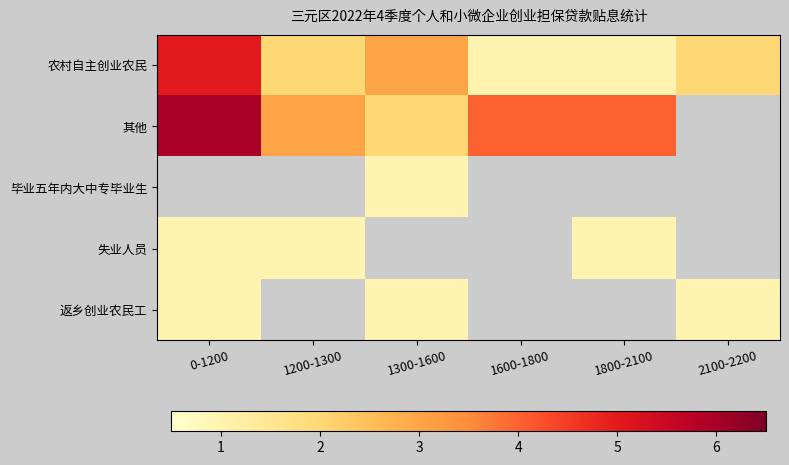

How many series are shown in this chart?

5